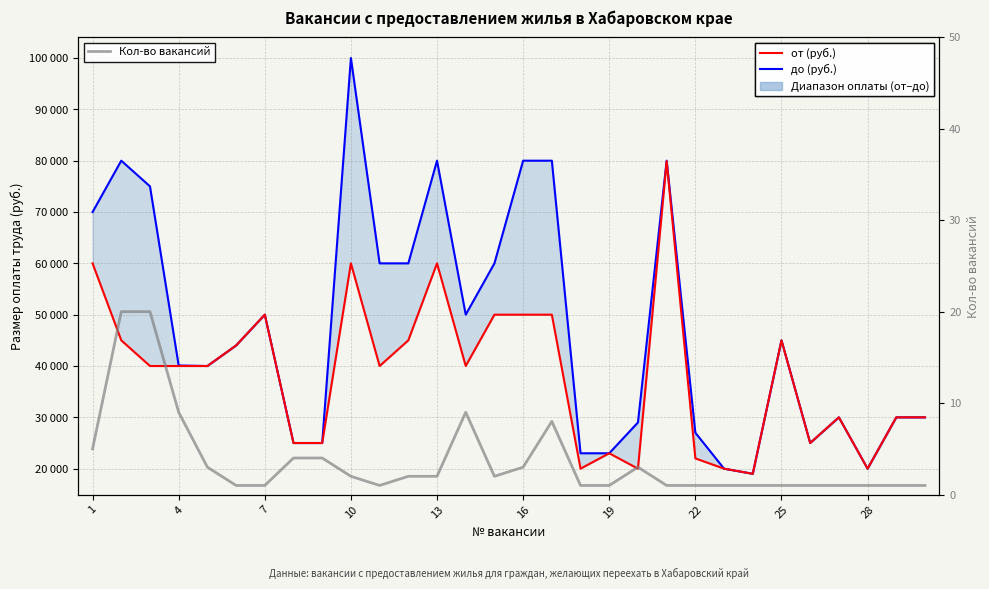

Rank the series at 7 from lowest to highest value.

Кол-во вакансий, до (руб.), от (руб.)